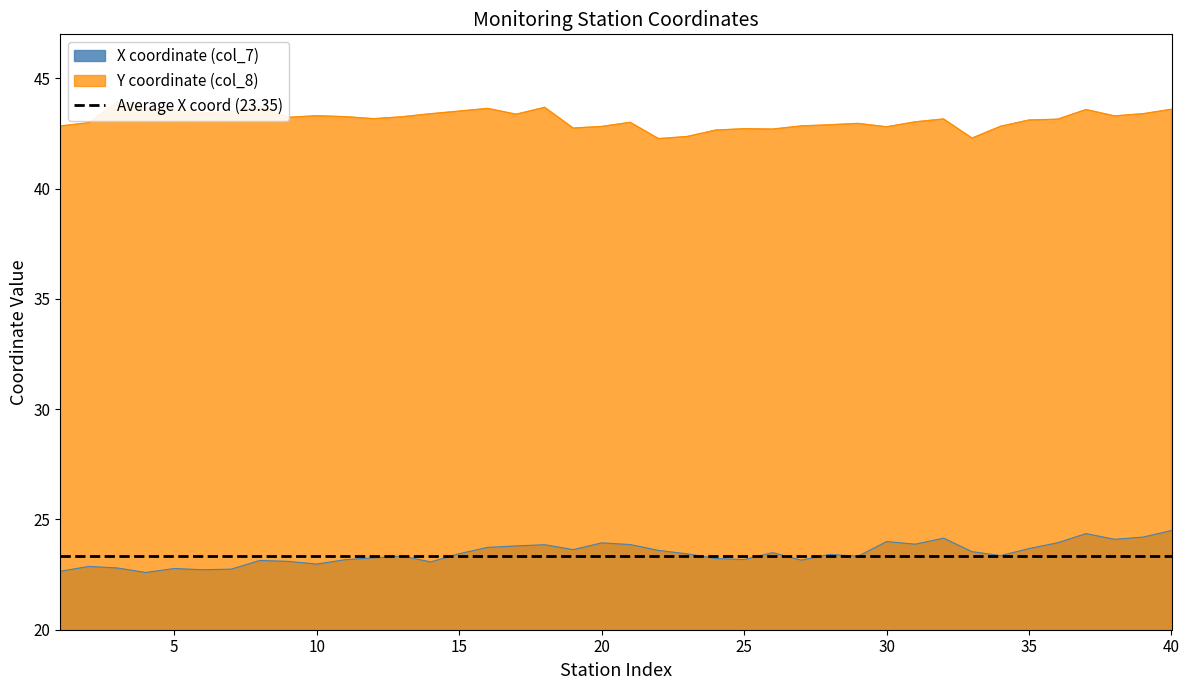

Reading left to right, extract all data points from this chart.

X coordinate (col_7): 22.7	22.9	22.8	22.6	22.8	22.7	22.7	23.1	23.1	23.0	23.2	23.3	23.3	23.1	23.4	23.7	23.8	23.9	23.6	23.9	23.9	23.6	23.4	23.2	23.2	23.5	23.2	23.4	23.3	24.0	23.9	24.2	23.5	23.4	23.7	23.9	24.4	24.1	24.2	24.5
Y coordinate (col_8): 42.8	43.0	43.9	43.7	43.6	43.4	43.5	43.7	43.2	43.3	43.3	43.2	43.3	43.4	43.5	43.6	43.4	43.7	42.8	42.8	43.0	42.3	42.4	42.7	42.7	42.7	42.8	42.9	43.0	42.8	43.0	43.2	42.3	42.8	43.1	43.1	43.6	43.3	43.4	43.6